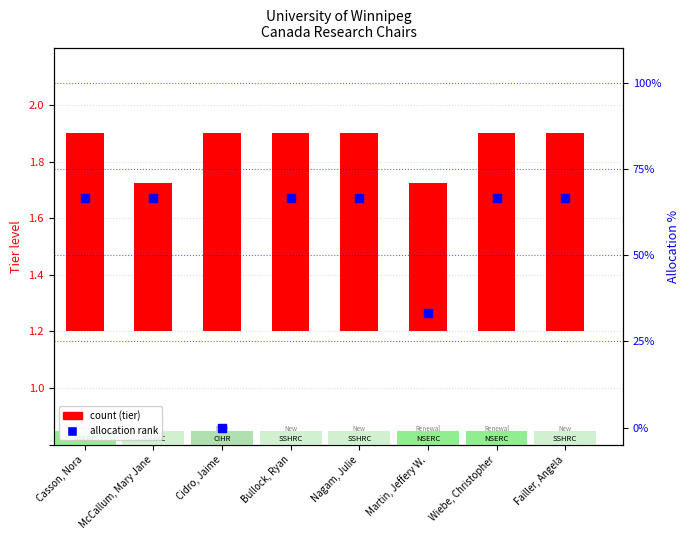

What is the change in value from Cidro, Jaime to Bullock, Ryan?

+66.6